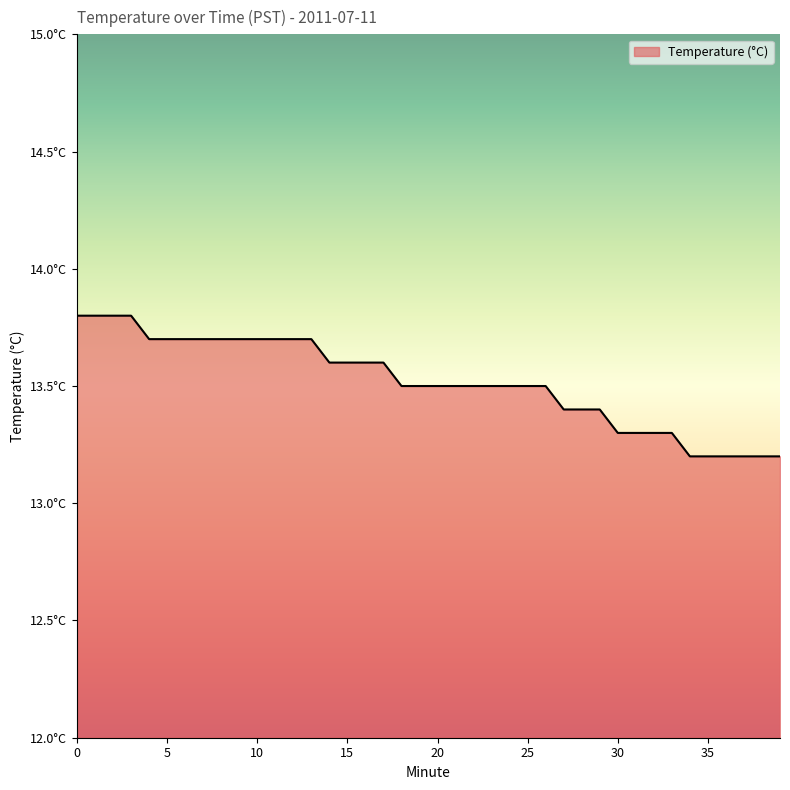

Reading left to right, what are all the values shown in this chart?

0=13.8	1=13.8	2=13.8	3=13.8	4=13.7	5=13.7	6=13.7	7=13.7	8=13.7	9=13.7	10=13.7	11=13.7	12=13.7	13=13.7	14=13.6	15=13.6	16=13.6	17=13.6	18=13.5	19=13.5	20=13.5	21=13.5	22=13.5	23=13.5	24=13.5	25=13.5	26=13.5	27=13.4	28=13.4	29=13.4	30=13.3	31=13.3	32=13.3	33=13.3	34=13.2	35=13.2	36=13.2	37=13.2	38=13.2	39=13.2